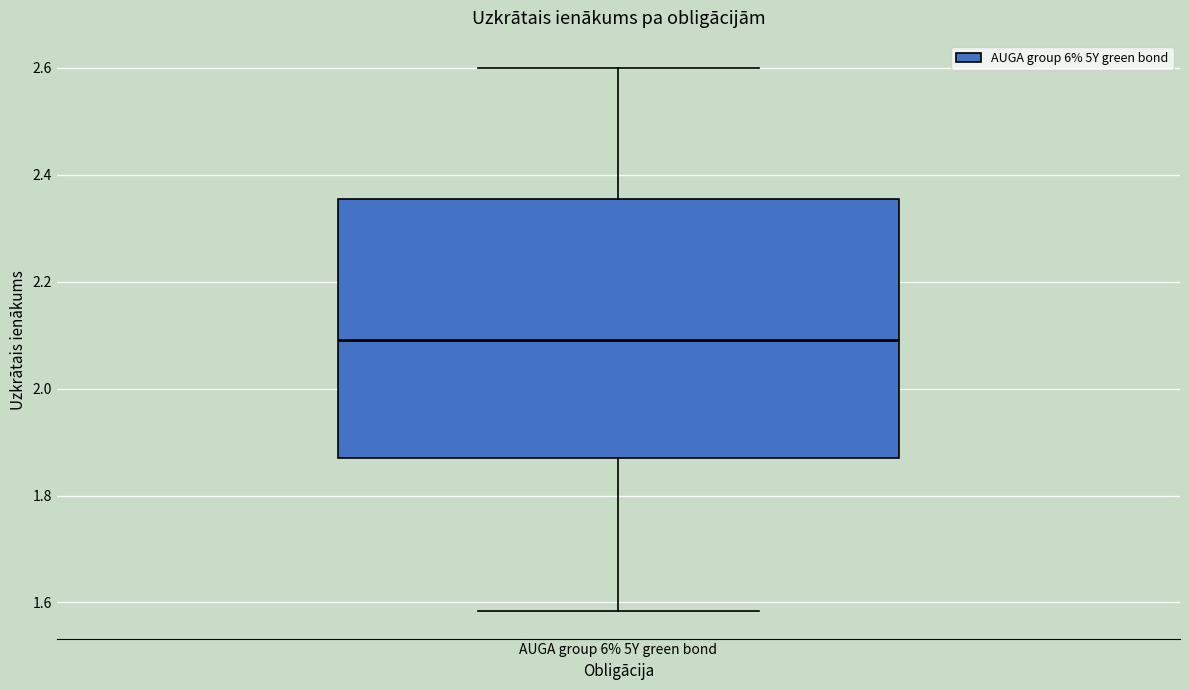

Transcribe this box plot: give where the median line is, the range the box spans, and where the two whiskers end, as read against the y-axis. The values are not printed on the chart, so give them approximately, as read against the axis.

median 2.10, box 1.88 to 2.36, whiskers 1.58 to 2.60